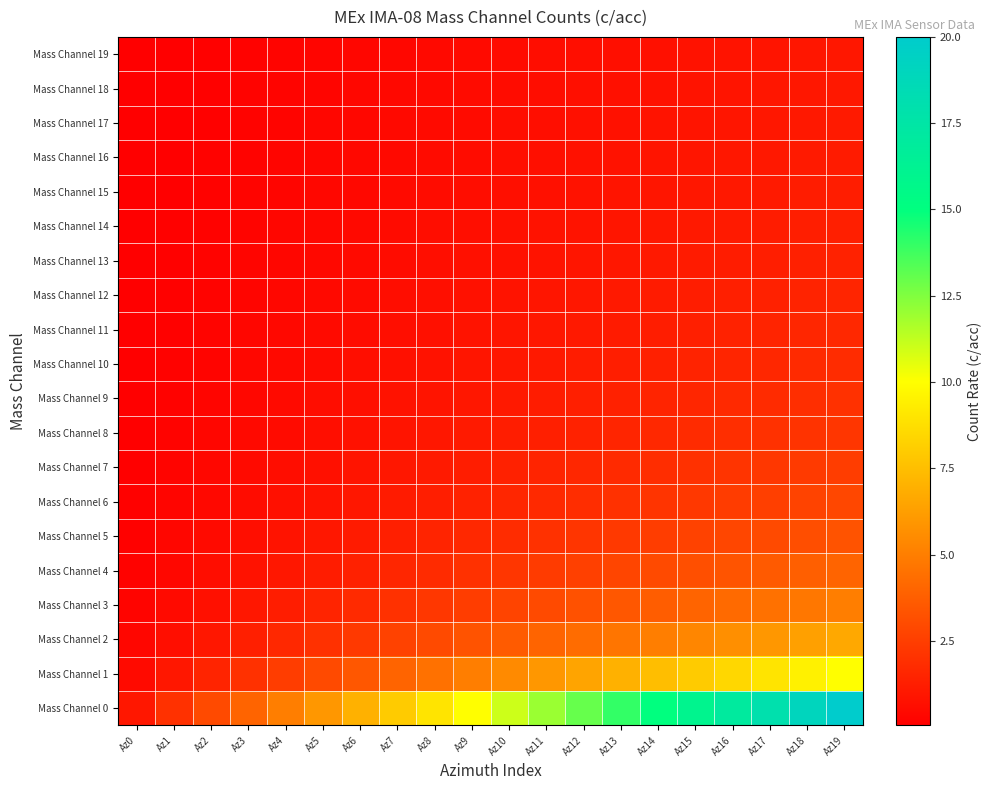

Reading left to right, list all the values displayed in this chart.

Mass Channel 0: Az0=1.0	Az1=2.0	Az2=3.0	Az3=4.0	Az4=5.0	Az5=6.0	Az6=7.0	Az7=8.0	Az8=9.0	Az9=10.0	Az10=11.0	Az11=12.0	Az12=13.0	Az13=14.0	Az14=15.0	Az15=16.0	Az16=17.0	Az17=18.0	Az18=19.0	Az19=20.0
Mass Channel 1: Az0=0.5	Az1=1.0	Az2=1.5	Az3=2.0	Az4=2.5	Az5=3.0	Az6=3.5	Az7=4.0	Az8=4.5	Az9=5.0	Az10=5.5	Az11=6.0	Az12=6.5	Az13=7.0	Az14=7.5	Az15=8.0	Az16=8.5	Az17=9.0	Az18=9.5	Az19=10.0
Mass Channel 2: Az0=0.3	Az1=0.7	Az2=1.0	Az3=1.3	Az4=1.7	Az5=2.0	Az6=2.3	Az7=2.7	Az8=3.0	Az9=3.3	Az10=3.7	Az11=4.0	Az12=4.3	Az13=4.7	Az14=5.0	Az15=5.3	Az16=5.7	Az17=6.0	Az18=6.3	Az19=6.7
Mass Channel 3: Az0=0.2	Az1=0.5	Az2=0.7	Az3=1.0	Az4=1.2	Az5=1.5	Az6=1.7	Az7=2.0	Az8=2.2	Az9=2.5	Az10=2.8	Az11=3.0	Az12=3.2	Az13=3.5	Az14=3.8	Az15=4.0	Az16=4.2	Az17=4.5	Az18=4.7	Az19=5.0
Mass Channel 4: Az0=0.2	Az1=0.4	Az2=0.6	Az3=0.8	Az4=1.0	Az5=1.2	Az6=1.4	Az7=1.6	Az8=1.8	Az9=2.0	Az10=2.2	Az11=2.4	Az12=2.6	Az13=2.8	Az14=3.0	Az15=3.2	Az16=3.4	Az17=3.6	Az18=3.8	Az19=4.0
Mass Channel 5: Az0=0.2	Az1=0.3	Az2=0.5	Az3=0.7	Az4=0.8	Az5=1.0	Az6=1.2	Az7=1.3	Az8=1.5	Az9=1.7	Az10=1.8	Az11=2.0	Az12=2.2	Az13=2.3	Az14=2.5	Az15=2.7	Az16=2.8	Az17=3.0	Az18=3.2	Az19=3.3
Mass Channel 6: Az0=0.1	Az1=0.3	Az2=0.4	Az3=0.6	Az4=0.7	Az5=0.9	Az6=1.0	Az7=1.1	Az8=1.3	Az9=1.4	Az10=1.6	Az11=1.7	Az12=1.9	Az13=2.0	Az14=2.1	Az15=2.3	Az16=2.4	Az17=2.6	Az18=2.7	Az19=2.9
Mass Channel 7: Az0=0.1	Az1=0.2	Az2=0.4	Az3=0.5	Az4=0.6	Az5=0.7	Az6=0.9	Az7=1.0	Az8=1.1	Az9=1.2	Az10=1.4	Az11=1.5	Az12=1.6	Az13=1.7	Az14=1.9	Az15=2.0	Az16=2.1	Az17=2.2	Az18=2.4	Az19=2.5
Mass Channel 8: Az0=0.1	Az1=0.2	Az2=0.3	Az3=0.4	Az4=0.6	Az5=0.7	Az6=0.8	Az7=0.9	Az8=1.0	Az9=1.1	Az10=1.2	Az11=1.3	Az12=1.4	Az13=1.6	Az14=1.7	Az15=1.8	Az16=1.9	Az17=2.0	Az18=2.1	Az19=2.2
Mass Channel 9: Az0=0.1	Az1=0.2	Az2=0.3	Az3=0.4	Az4=0.5	Az5=0.6	Az6=0.7	Az7=0.8	Az8=0.9	Az9=1.0	Az10=1.1	Az11=1.2	Az12=1.3	Az13=1.4	Az14=1.5	Az15=1.6	Az16=1.7	Az17=1.8	Az18=1.9	Az19=2.0
Mass Channel 10: Az0=0.1	Az1=0.2	Az2=0.3	Az3=0.4	Az4=0.5	Az5=0.5	Az6=0.6	Az7=0.7	Az8=0.8	Az9=0.9	Az10=1.0	Az11=1.1	Az12=1.2	Az13=1.3	Az14=1.4	Az15=1.5	Az16=1.5	Az17=1.6	Az18=1.7	Az19=1.8
Mass Channel 11: Az0=0.1	Az1=0.2	Az2=0.2	Az3=0.3	Az4=0.4	Az5=0.5	Az6=0.6	Az7=0.7	Az8=0.8	Az9=0.8	Az10=0.9	Az11=1.0	Az12=1.1	Az13=1.2	Az14=1.2	Az15=1.3	Az16=1.4	Az17=1.5	Az18=1.6	Az19=1.7
Mass Channel 12: Az0=0.1	Az1=0.2	Az2=0.2	Az3=0.3	Az4=0.4	Az5=0.5	Az6=0.5	Az7=0.6	Az8=0.7	Az9=0.8	Az10=0.8	Az11=0.9	Az12=1.0	Az13=1.1	Az14=1.2	Az15=1.2	Az16=1.3	Az17=1.4	Az18=1.5	Az19=1.5
Mass Channel 13: Az0=0.1	Az1=0.1	Az2=0.2	Az3=0.3	Az4=0.4	Az5=0.4	Az6=0.5	Az7=0.6	Az8=0.6	Az9=0.7	Az10=0.8	Az11=0.9	Az12=0.9	Az13=1.0	Az14=1.1	Az15=1.1	Az16=1.2	Az17=1.3	Az18=1.4	Az19=1.4
Mass Channel 14: Az0=0.1	Az1=0.1	Az2=0.2	Az3=0.3	Az4=0.3	Az5=0.4	Az6=0.5	Az7=0.5	Az8=0.6	Az9=0.7	Az10=0.7	Az11=0.8	Az12=0.9	Az13=0.9	Az14=1.0	Az15=1.1	Az16=1.1	Az17=1.2	Az18=1.3	Az19=1.3
Mass Channel 15: Az0=0.1	Az1=0.1	Az2=0.2	Az3=0.2	Az4=0.3	Az5=0.4	Az6=0.4	Az7=0.5	Az8=0.6	Az9=0.6	Az10=0.7	Az11=0.7	Az12=0.8	Az13=0.9	Az14=0.9	Az15=1.0	Az16=1.1	Az17=1.1	Az18=1.2	Az19=1.2
Mass Channel 16: Az0=0.1	Az1=0.1	Az2=0.2	Az3=0.2	Az4=0.3	Az5=0.4	Az6=0.4	Az7=0.5	Az8=0.5	Az9=0.6	Az10=0.6	Az11=0.7	Az12=0.8	Az13=0.8	Az14=0.9	Az15=0.9	Az16=1.0	Az17=1.1	Az18=1.1	Az19=1.2
Mass Channel 17: Az0=0.1	Az1=0.1	Az2=0.2	Az3=0.2	Az4=0.3	Az5=0.3	Az6=0.4	Az7=0.4	Az8=0.5	Az9=0.6	Az10=0.6	Az11=0.7	Az12=0.7	Az13=0.8	Az14=0.8	Az15=0.9	Az16=0.9	Az17=1.0	Az18=1.1	Az19=1.1
Mass Channel 18: Az0=0.1	Az1=0.1	Az2=0.2	Az3=0.2	Az4=0.3	Az5=0.3	Az6=0.4	Az7=0.4	Az8=0.5	Az9=0.5	Az10=0.6	Az11=0.6	Az12=0.7	Az13=0.7	Az14=0.8	Az15=0.8	Az16=0.9	Az17=0.9	Az18=1.0	Az19=1.1
Mass Channel 19: Az0=0.1	Az1=0.1	Az2=0.1	Az3=0.2	Az4=0.2	Az5=0.3	Az6=0.3	Az7=0.4	Az8=0.5	Az9=0.5	Az10=0.6	Az11=0.6	Az12=0.7	Az13=0.7	Az14=0.8	Az15=0.8	Az16=0.8	Az17=0.9	Az18=0.9	Az19=1.0